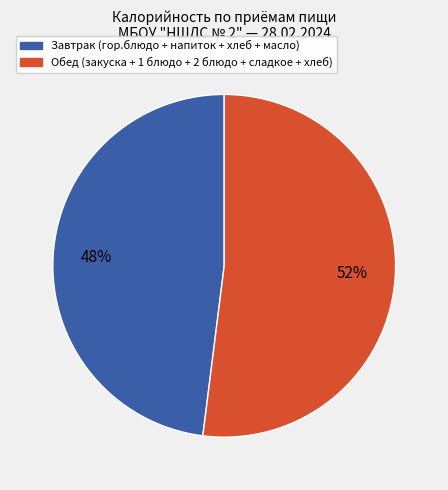

To the nearest percent, what is the combined percentage of Завтрак (гор.блюдо + напиток + хлеб + масло) and Обед (закуска + 1 блюдо + 2 блюдо + сладкое + хлеб)?

100%